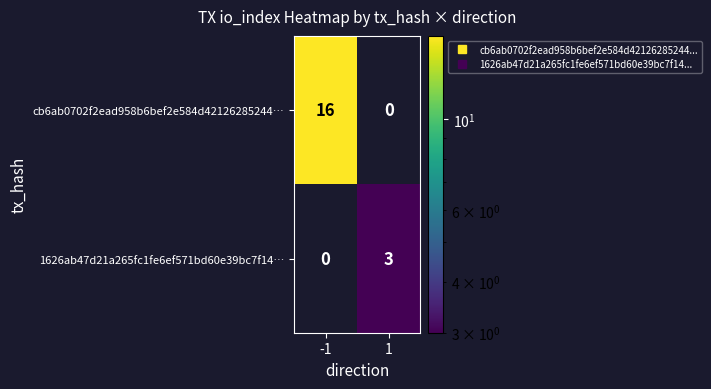

Reading left to right, transcribe all the data shown in this chart.

cb6ab0702f2ead958b6bef2e584d42126285244…: -1=16	1=0
1626ab47d21a265fc1fe6ef571bd60e39bc7f14…: -1=0	1=3